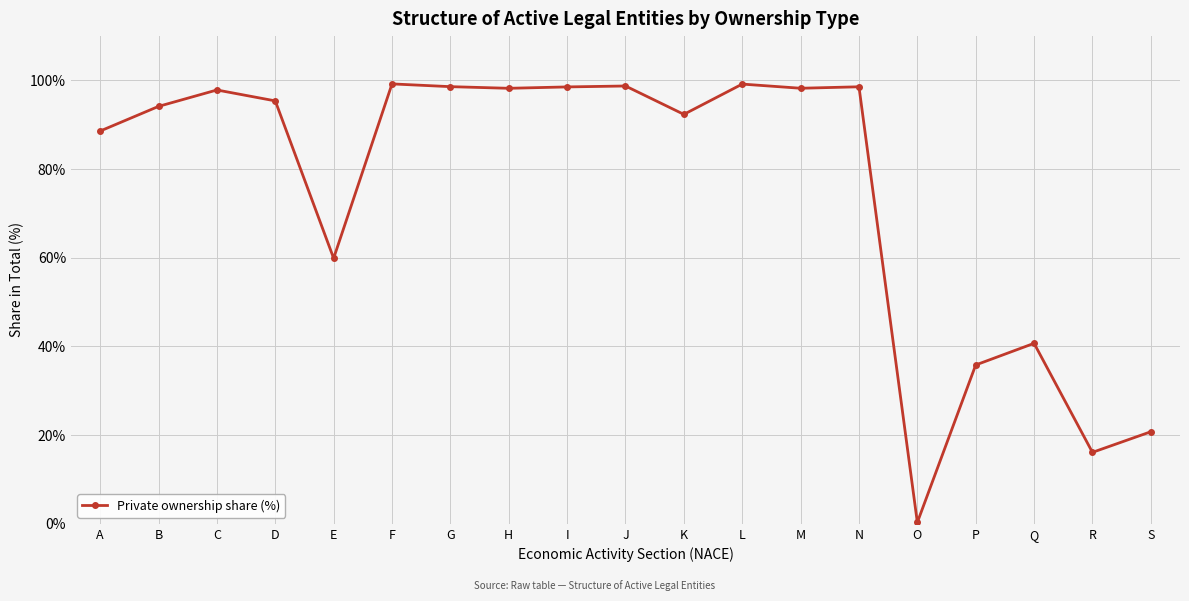

The value at L is 54.2. True or false?

False